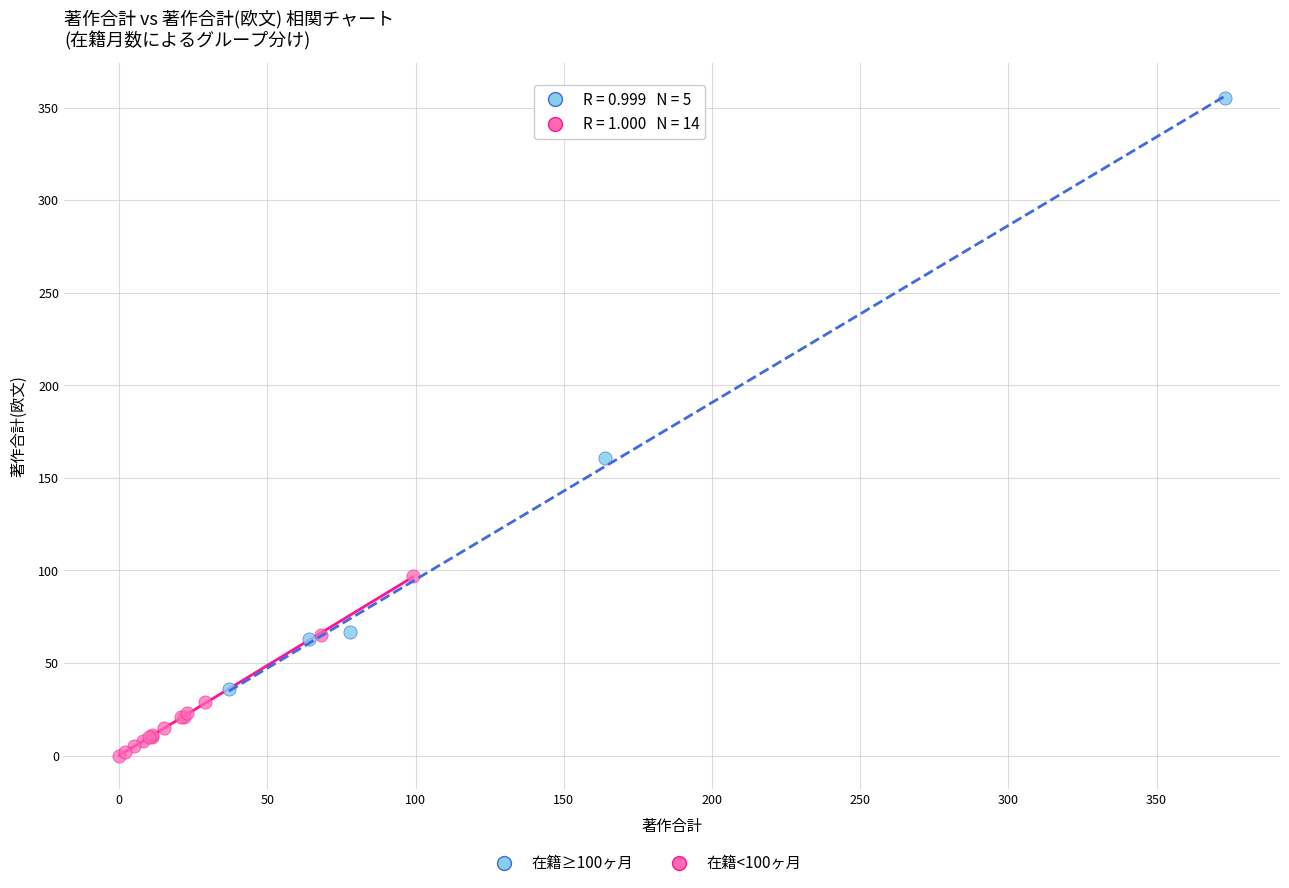

Which series contains the highest Y value?

在籍≥100ヶ月